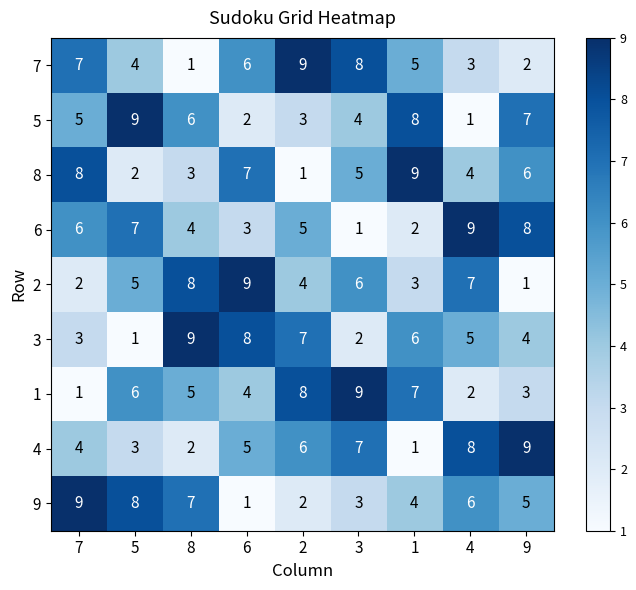

What is the total value across all series at 1?

45